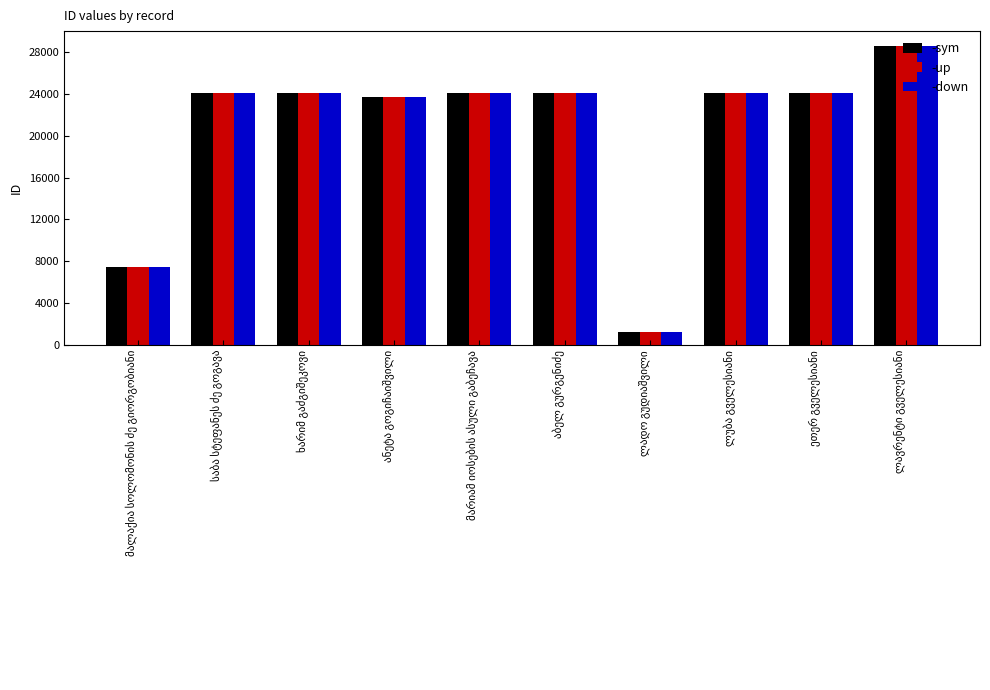

At how many categories does at least one series exceed 13251?

8